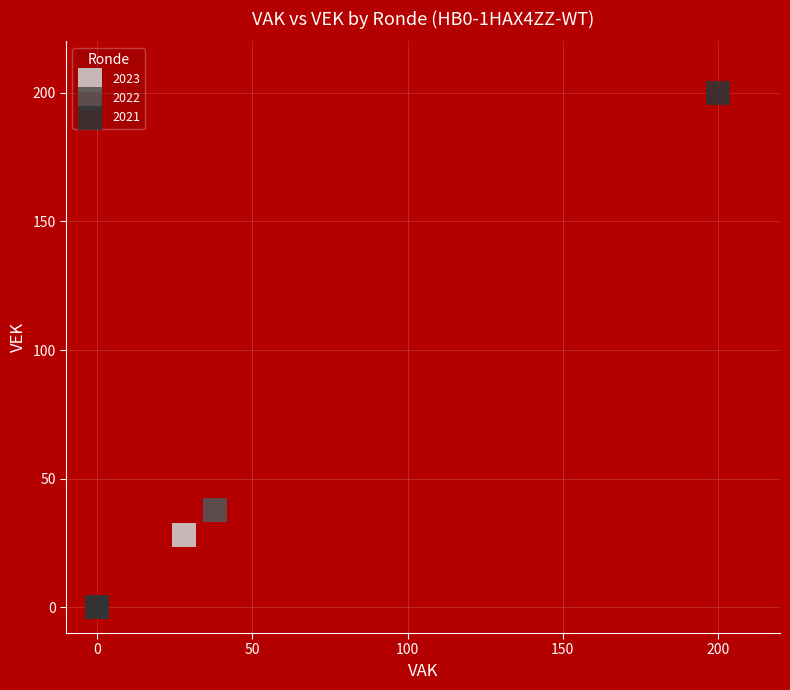

Which series reaches the maximum Y coordinate?

2021